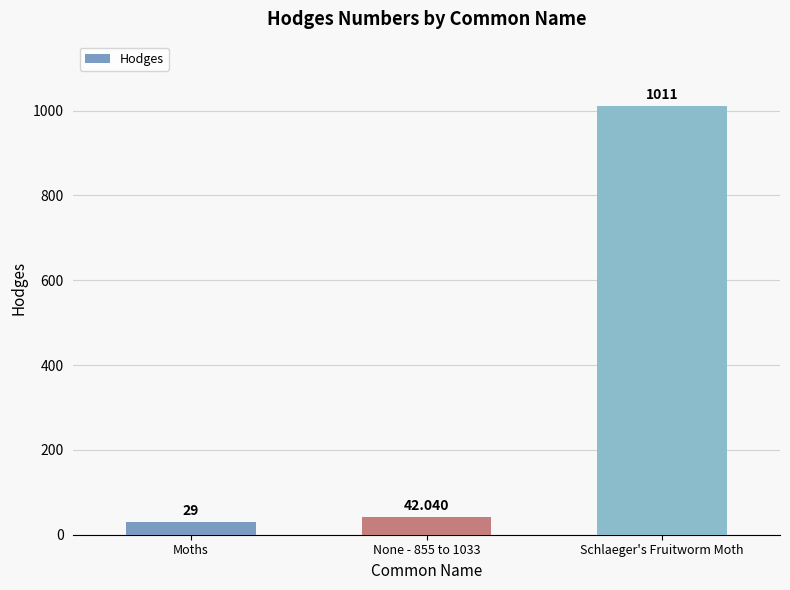

Which has a higher value, Schlaeger's Fruitworm Moth or Moths?

Schlaeger's Fruitworm Moth